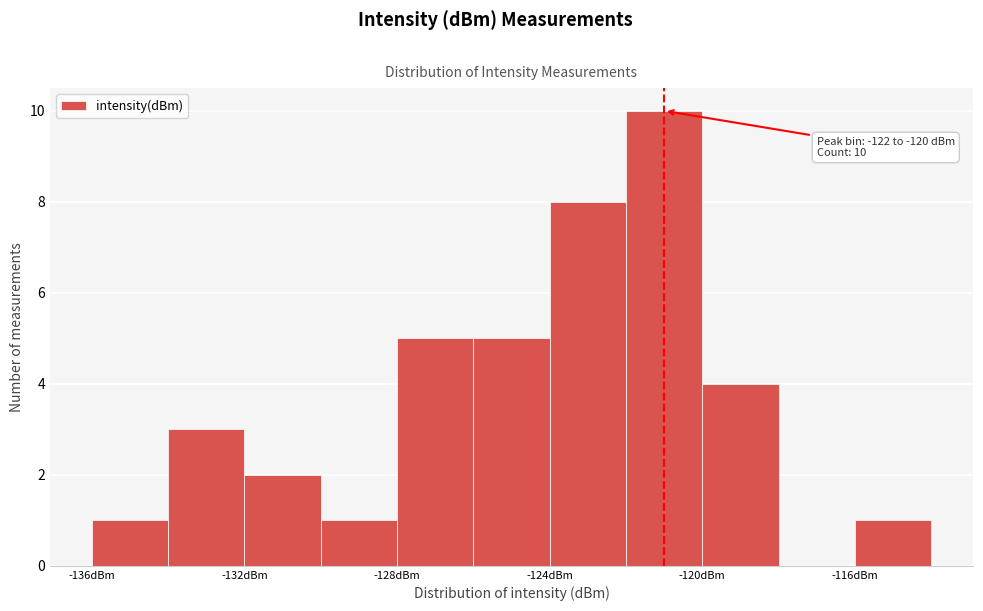

Over which range of the x-axis is the bar tallest?

-122 to -120